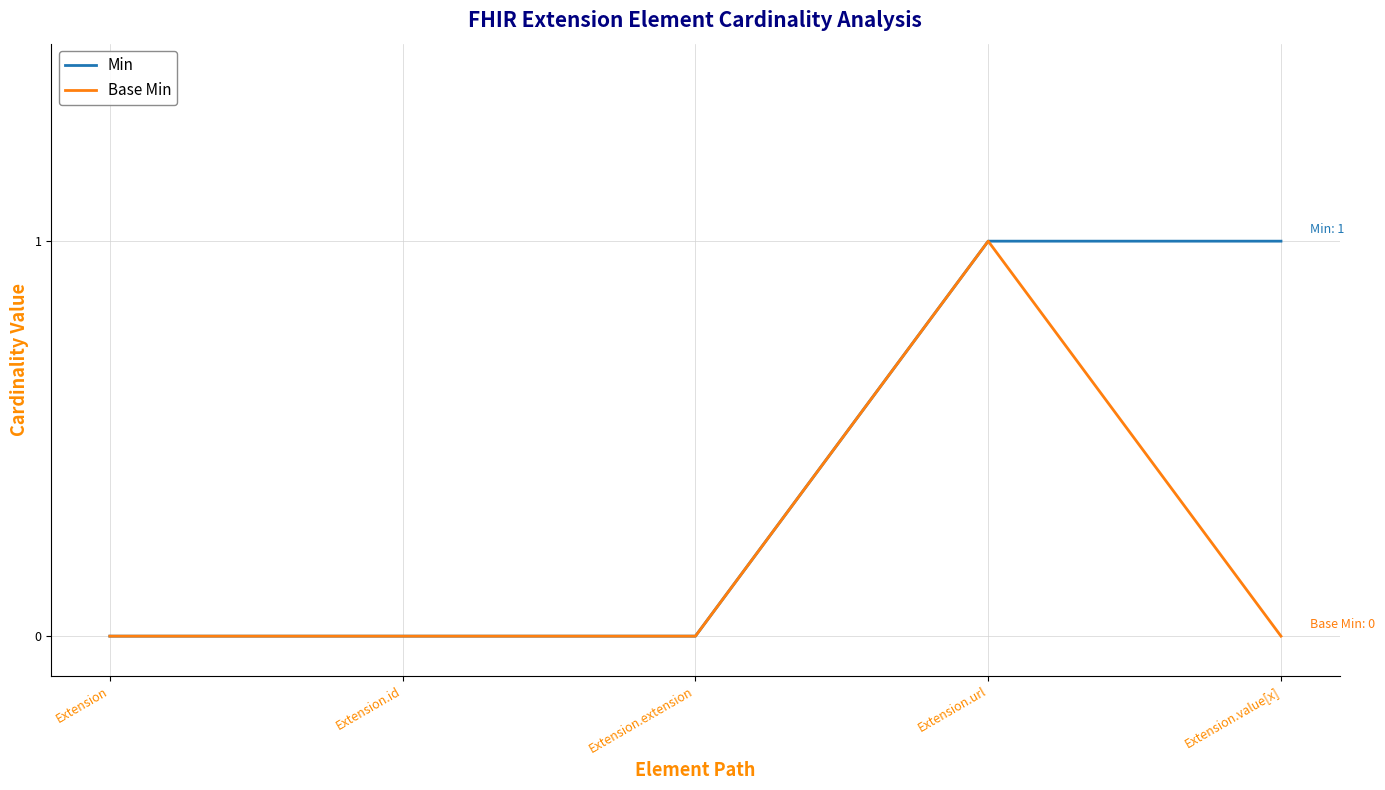

How many lines are shown in the chart?

2